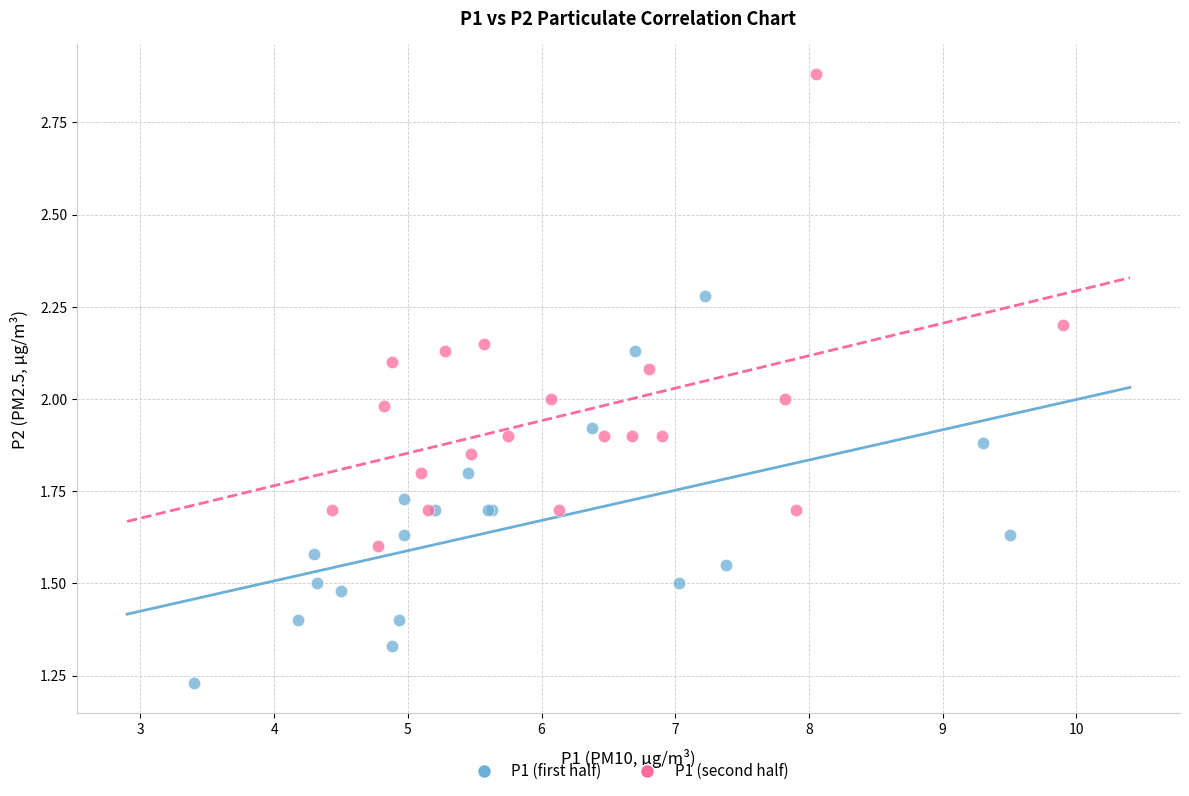

Which series contains the lowest Y value?

P1 (first half)